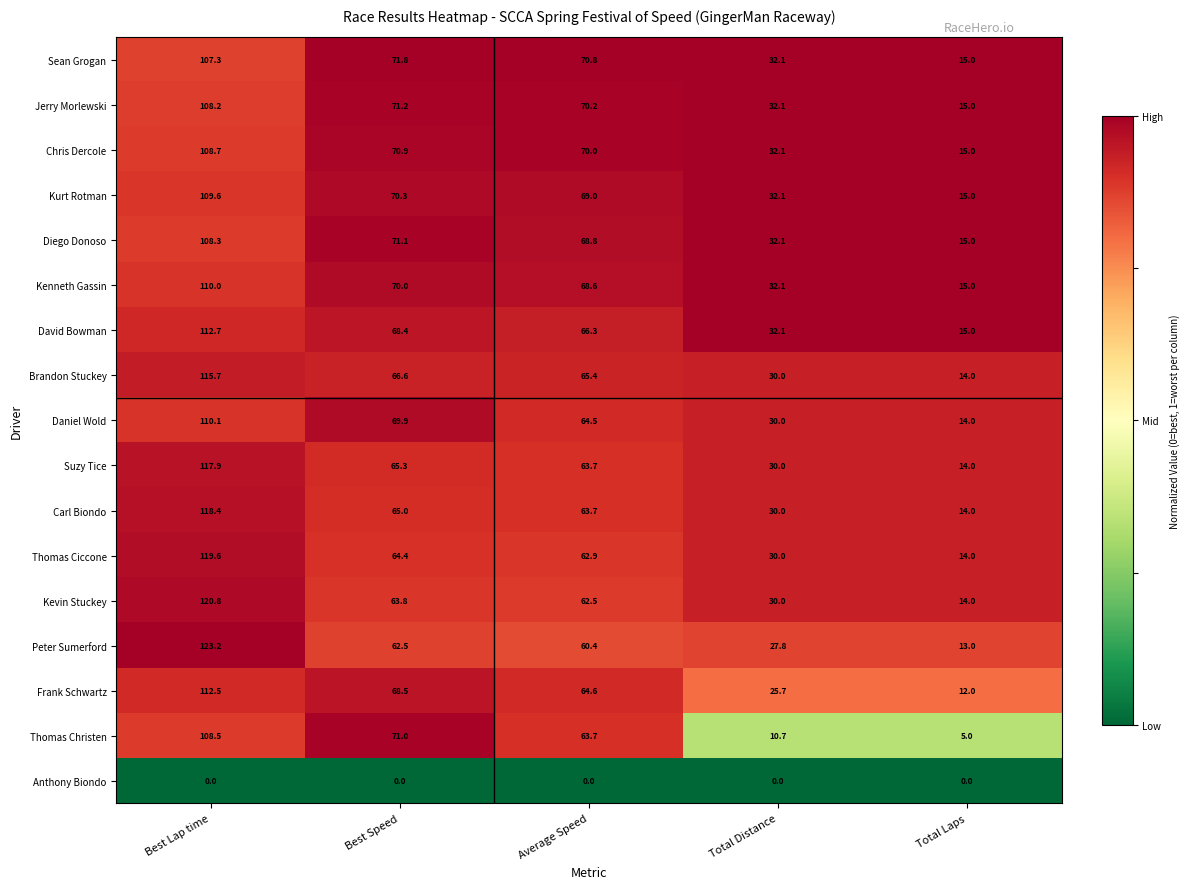

Which series has the largest range (max minus min)?

Peter Sumerford